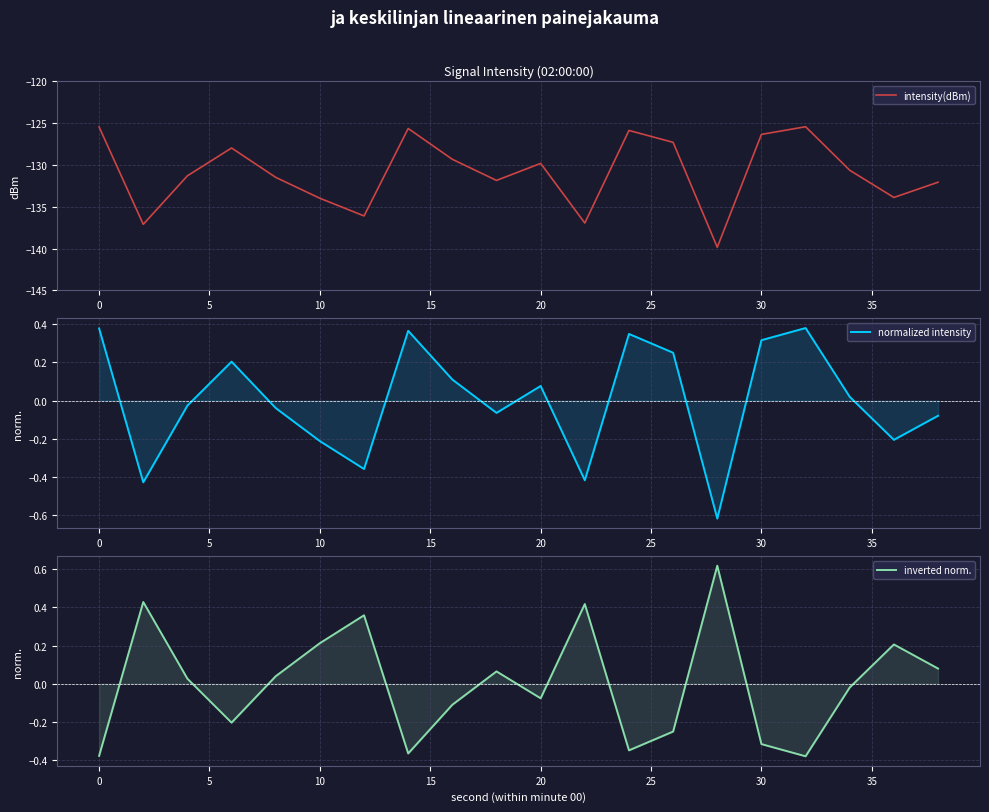

What is the lowest value of the intensity(dBm) series?

-139.9